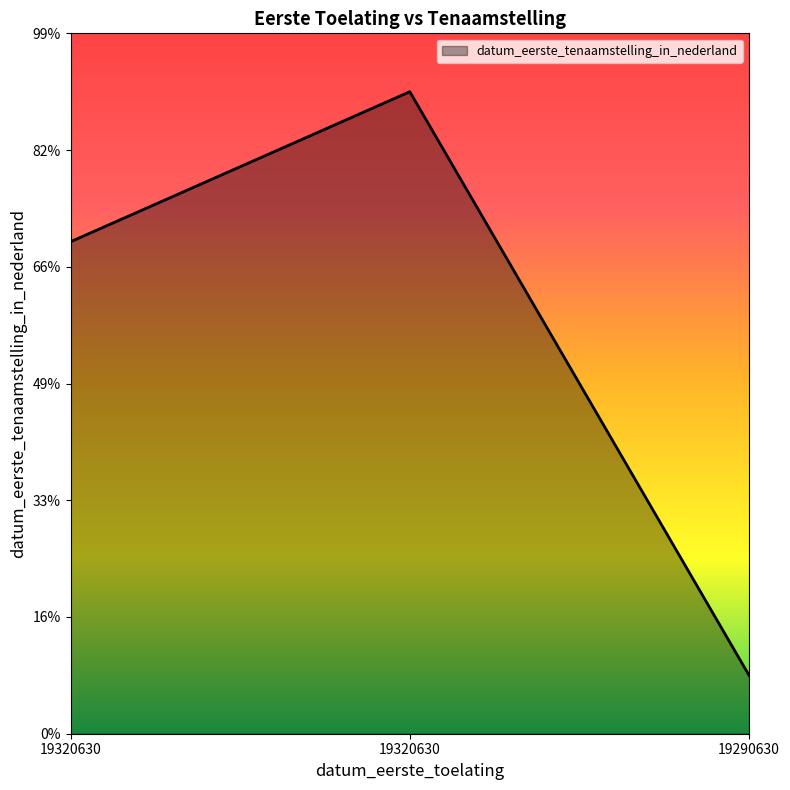

Does the chart have visible grid lines?

No